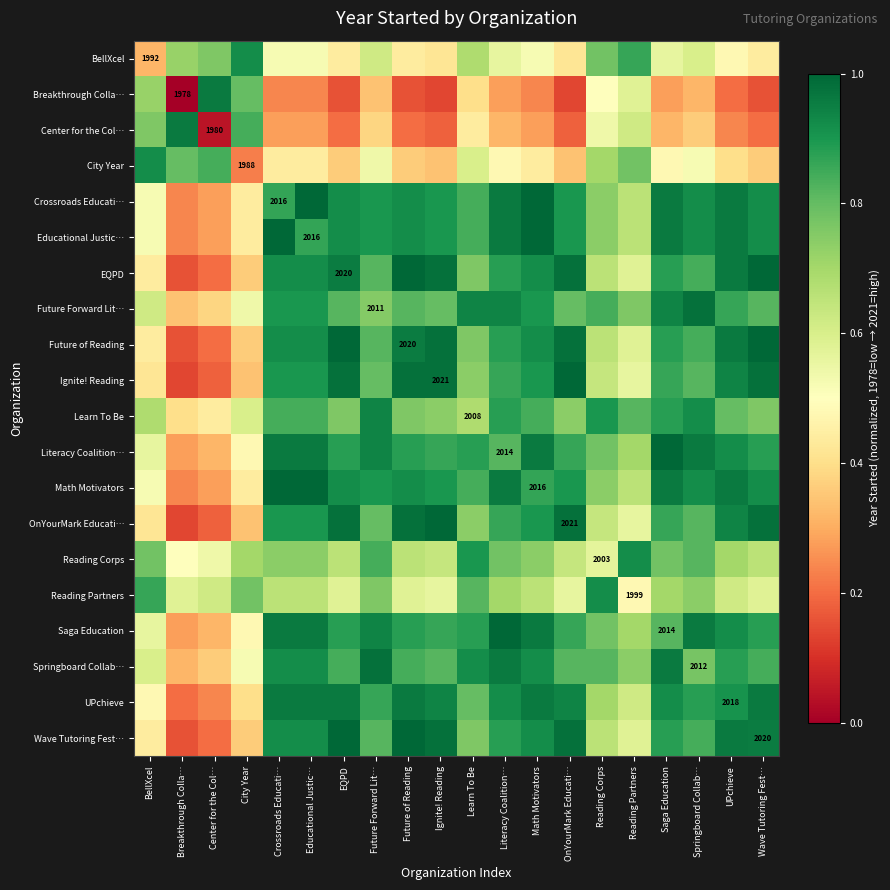

Where is Saga Education nearest to the value 0?

Breakthrough Colla…